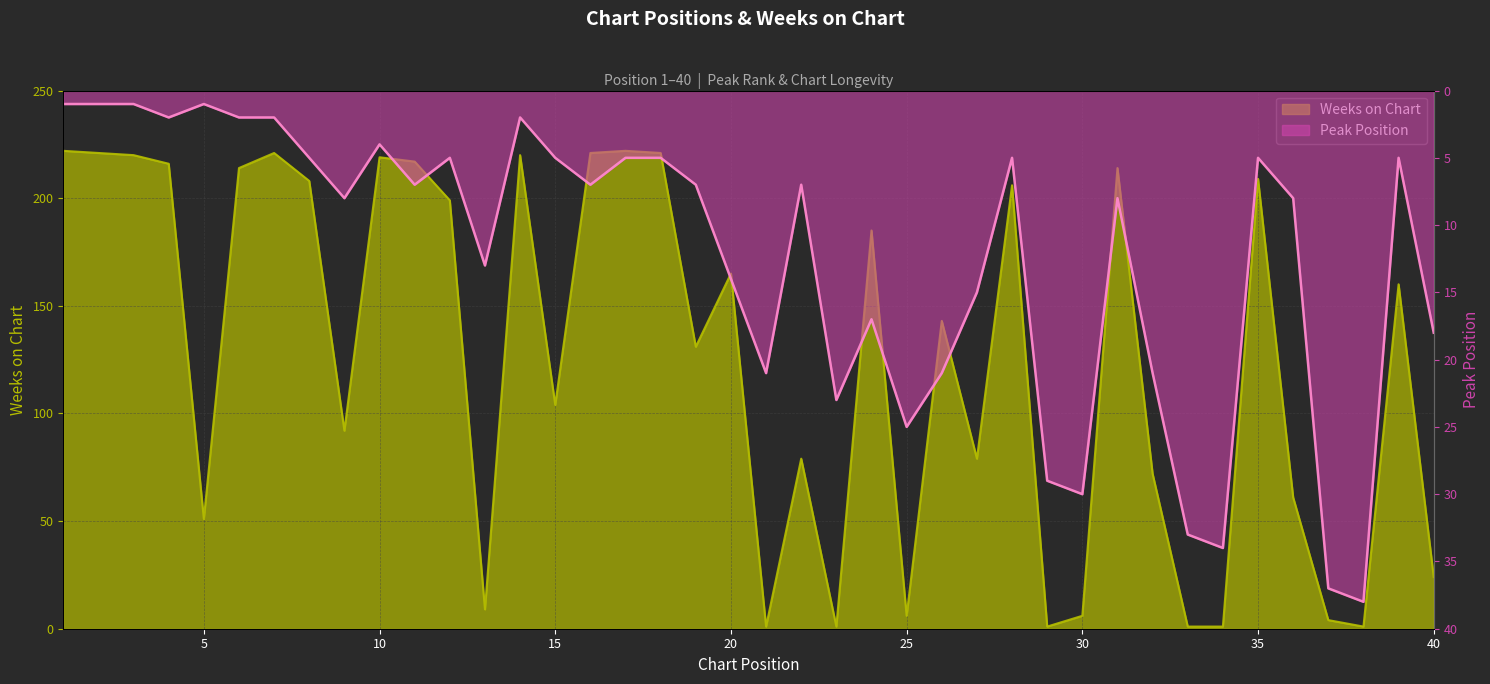

Where is Weeks on Chart nearest to the value 111?

15